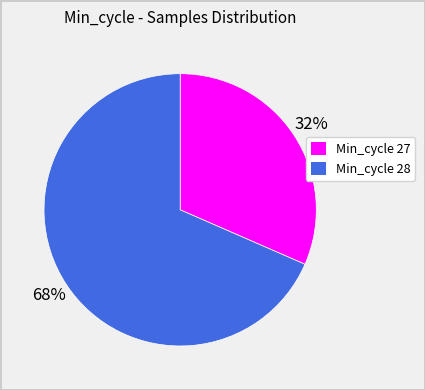

Is there a majority slice in this chart?

Yes